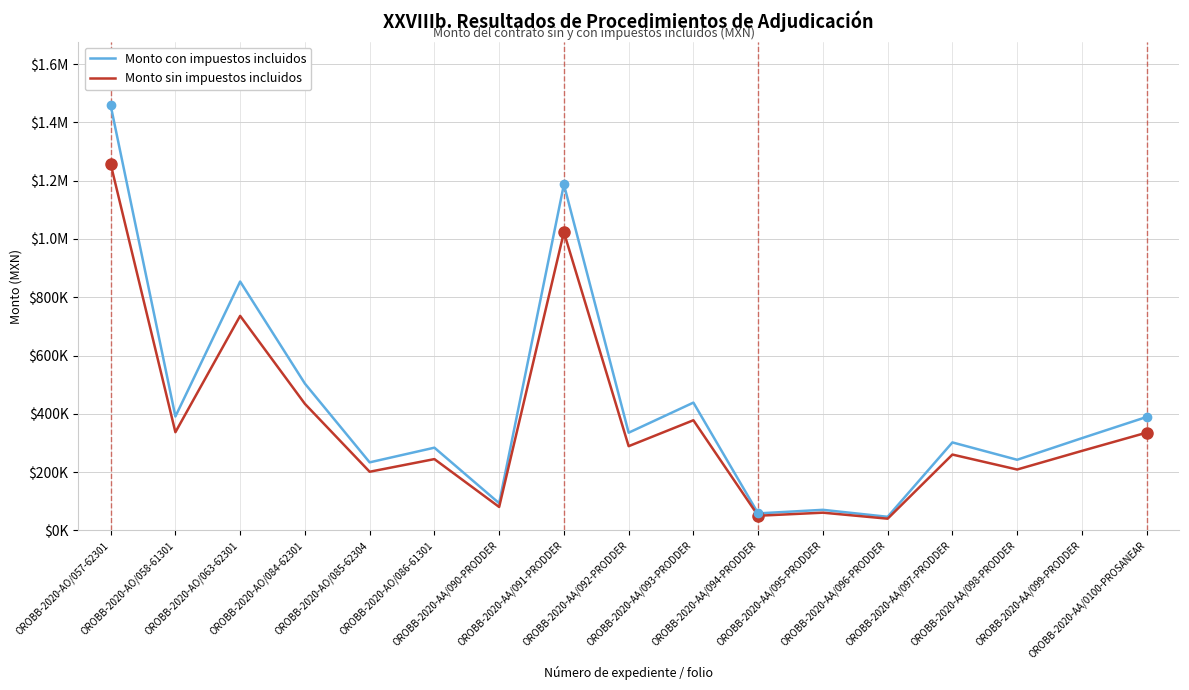

Does the chart have visible grid lines?

Yes